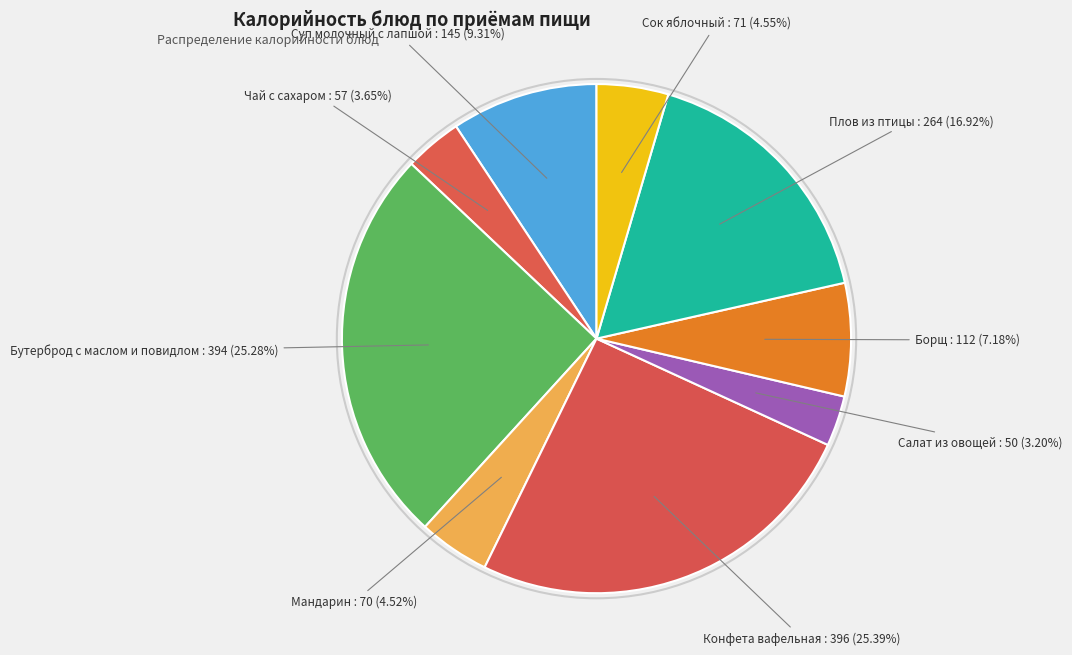

To the nearest percent, what is the difference between the largest and smallest slice percentages?

22%